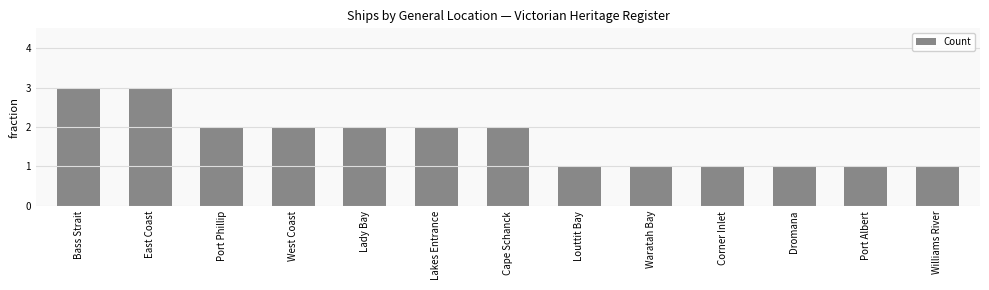

True or false: the data shows 1 at Port Phillip.

False